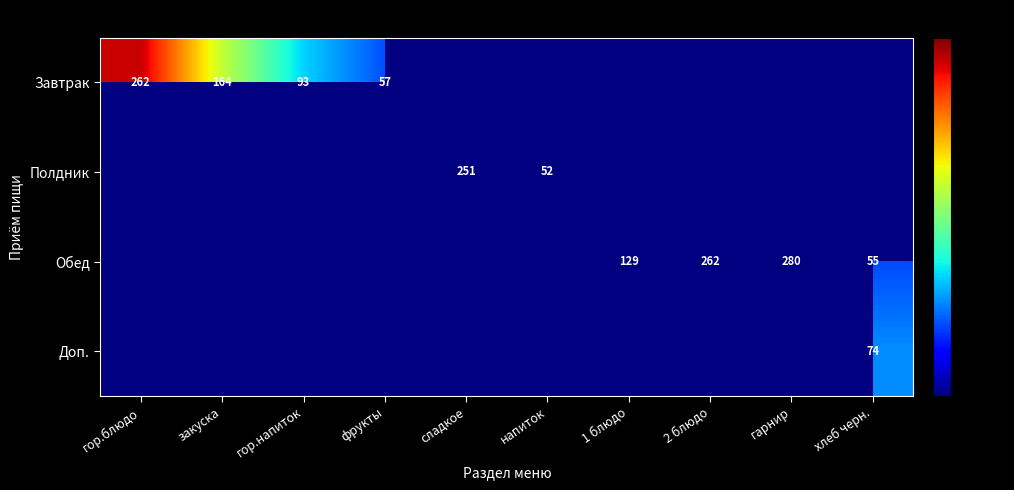

Is it true that Доп. equals 51.5 at хлеб черн.?

False